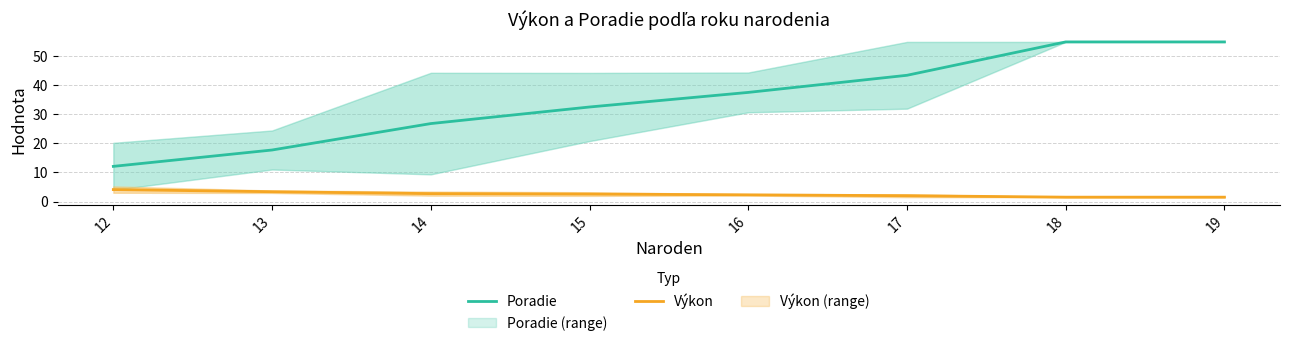

What is the sum of the Poradie values at 15 and 19?

87.6